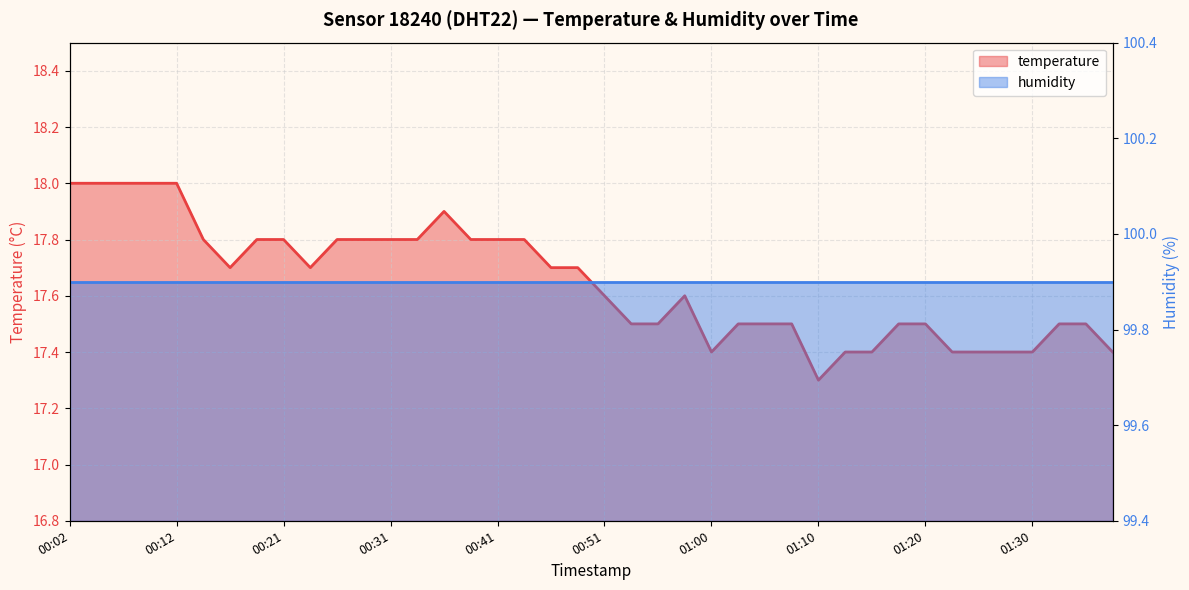

Which series has the largest range (max minus min)?

temperature